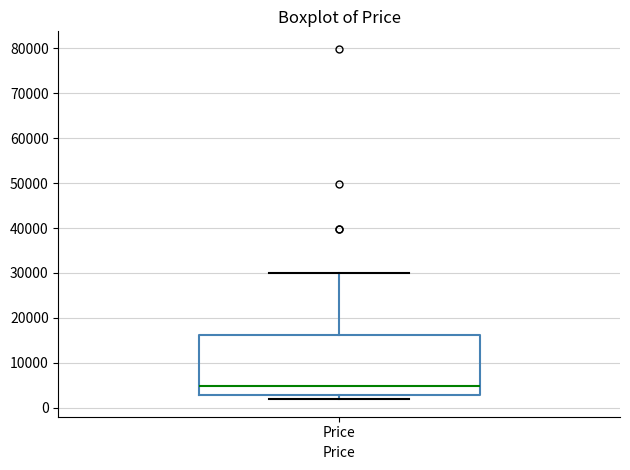

Transcribe this box plot: give where the median line is, the range the box spans, and where the two whiskers end, as read against the y-axis. The values are not printed on the chart, so give them approximately, as read against the axis.

median 5000, box 3000 to 16000, whiskers 2000 to 30000